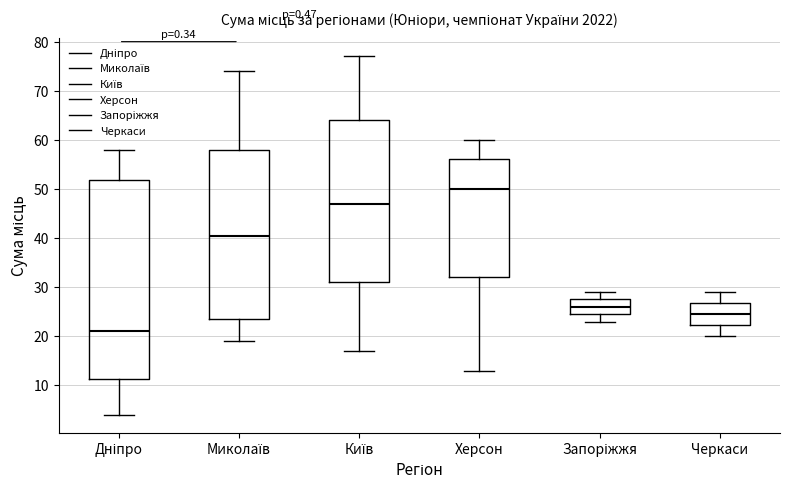

Where is the upper edge of the box for Дніпро on the y-axis? The values are not printed on the chart, so give them approximately, as read against the axis.

52